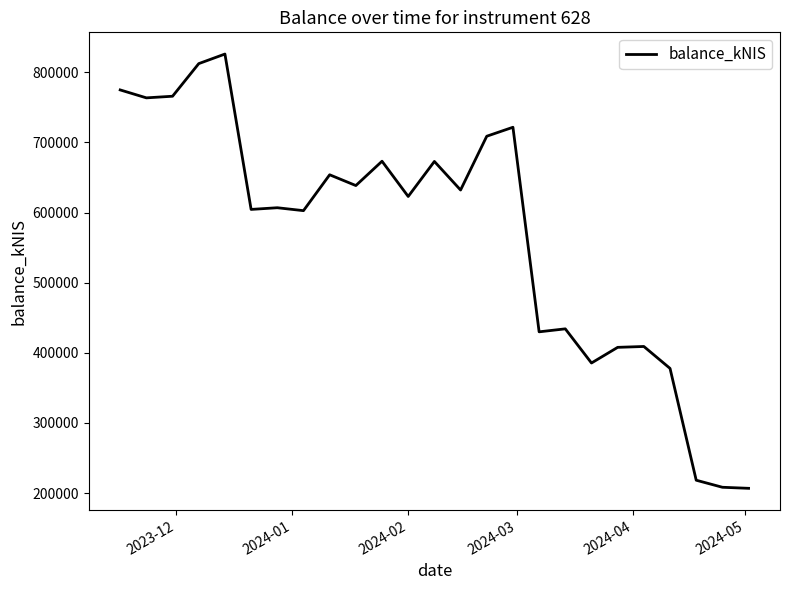

Count the number of values greater than 622929.

13